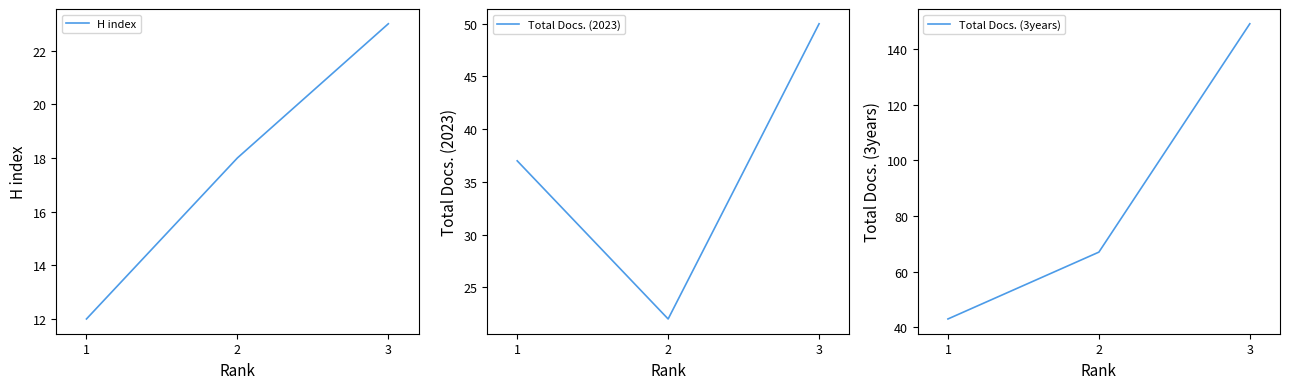

What is the value of the Total Docs. (3years) point at the 3rd from the left?

149